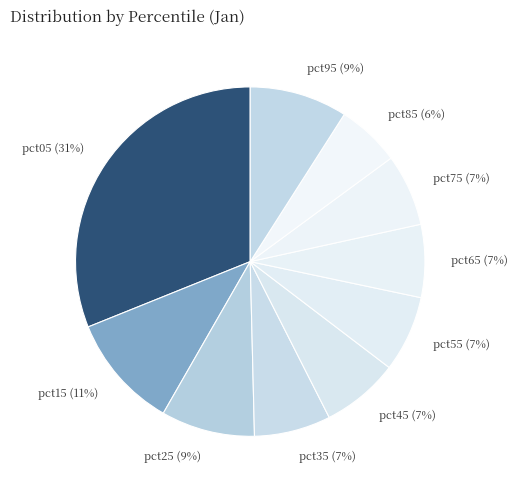

To the nearest percent, what percentage of the pie is pct15?

11%